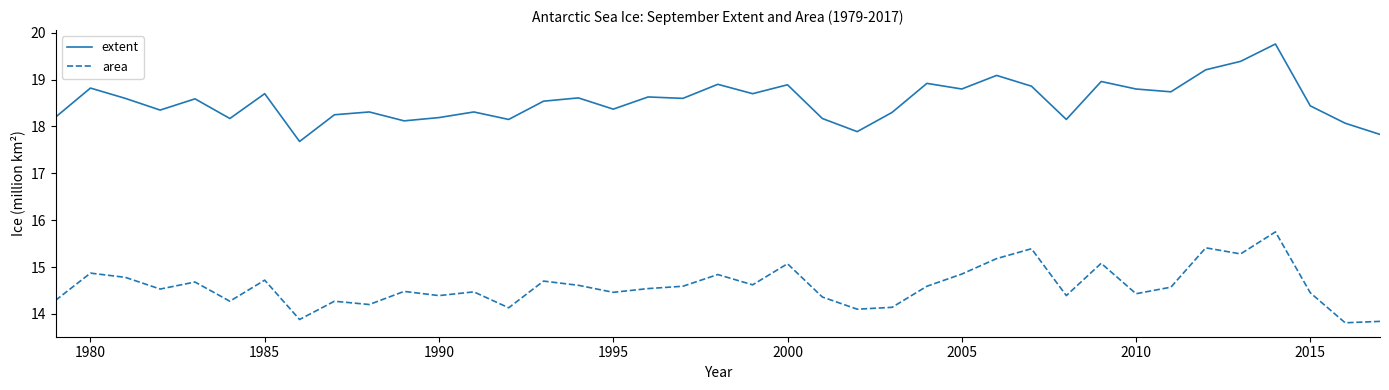

What is the maximum value for area?

15.8